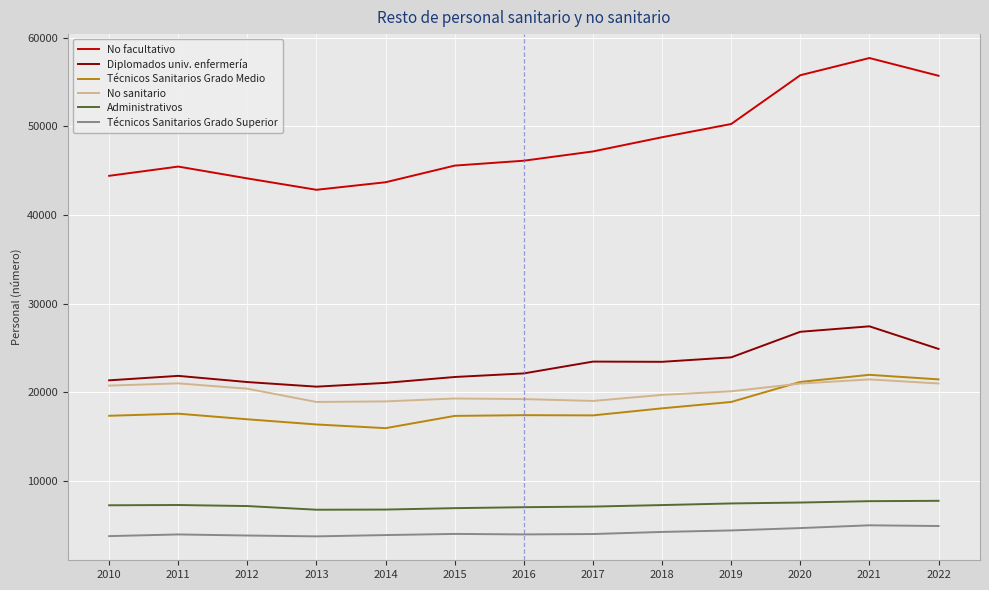

At how many categories does at least one series exceed 39377?

13